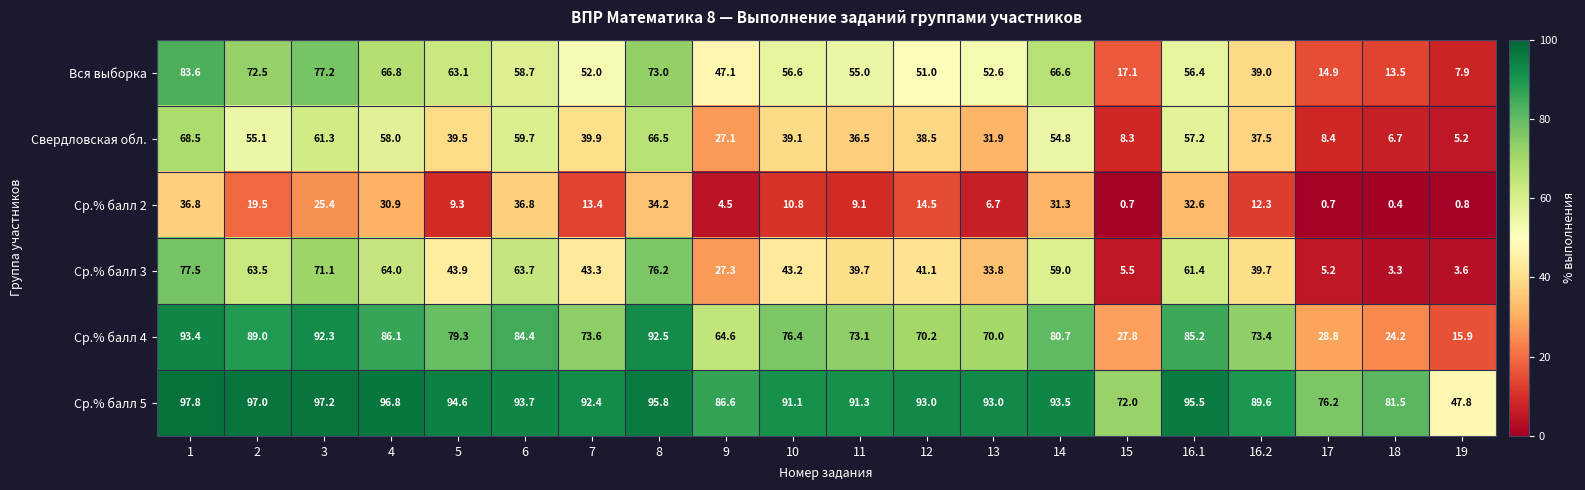

What is the average value of the Ср.% балл 2 series?

16.5